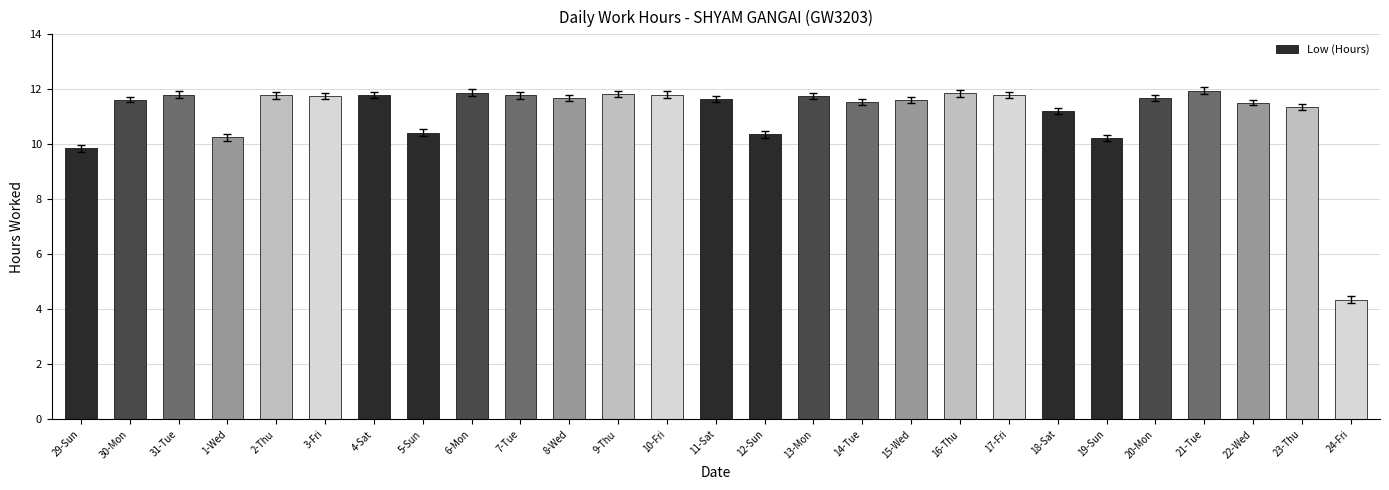

True or false: the data shows 11.8 at 9-Thu.

True